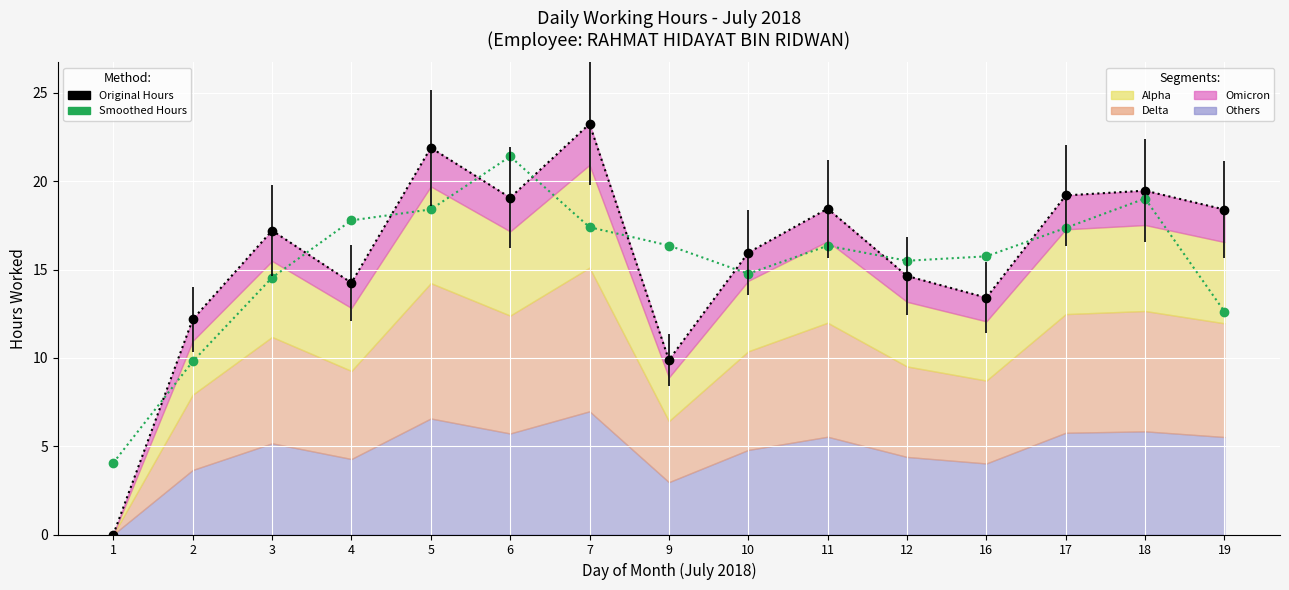

The value of Hours Worked at 11 is 8.3. True or false?

False